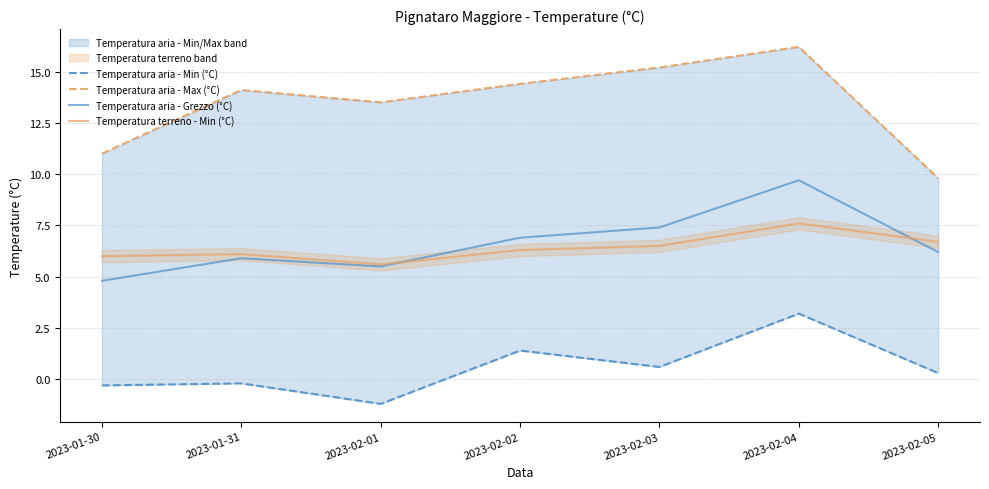

At which category does the chart reach its peak across all series?

2023-02-04